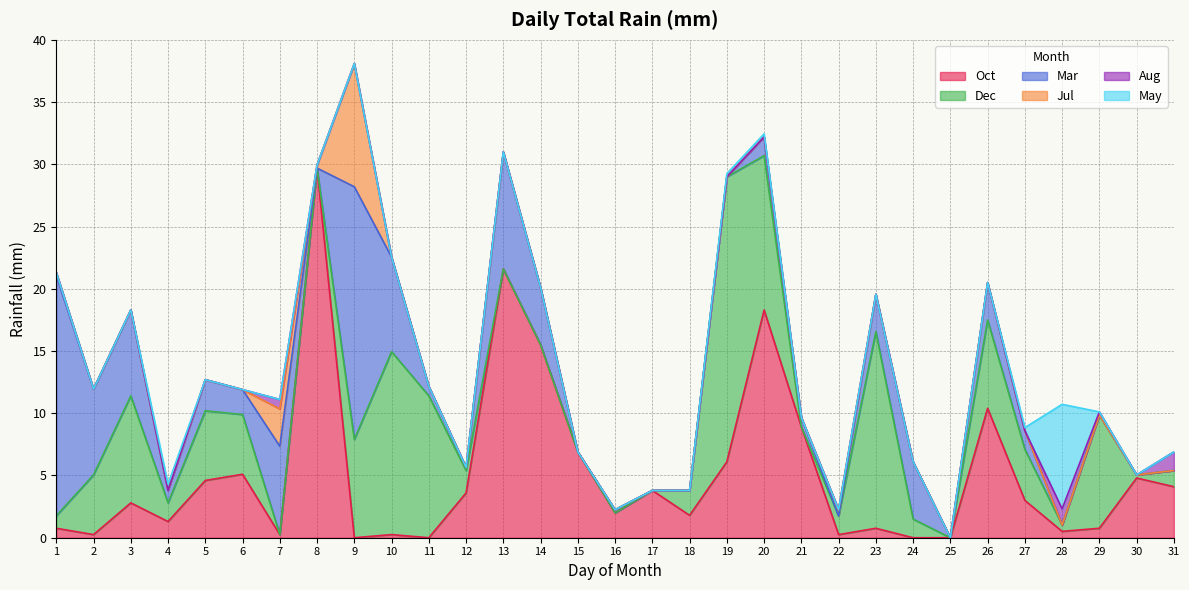

Rank the series by their maximum value, from highest to lowest.

Oct, Dec, Mar, Jul, May, Aug